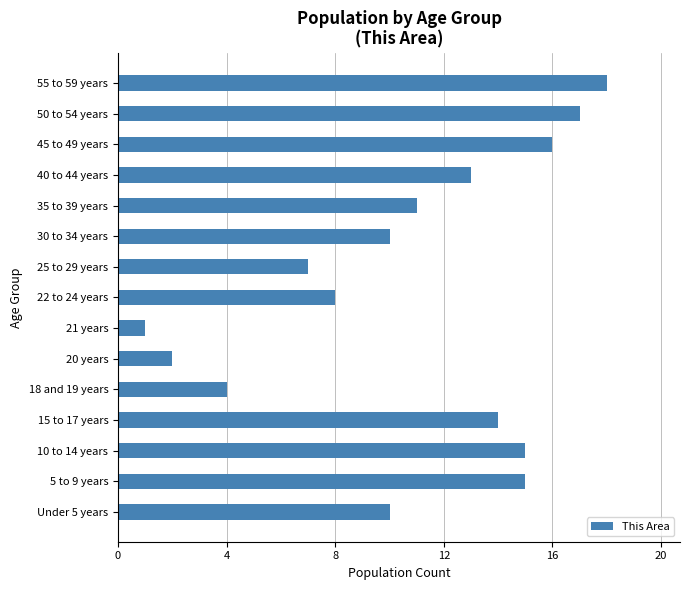

Reading bottom to top, list all the values displayed in this chart.

10	15	15	14	4	2	1	8	7	10	11	13	16	17	18